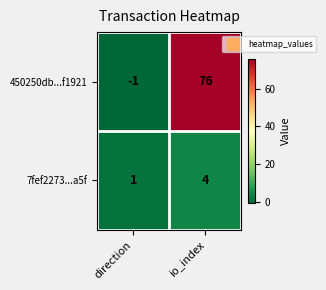

What is the sum of the 450250db...f1921 values at io_index and direction?

75